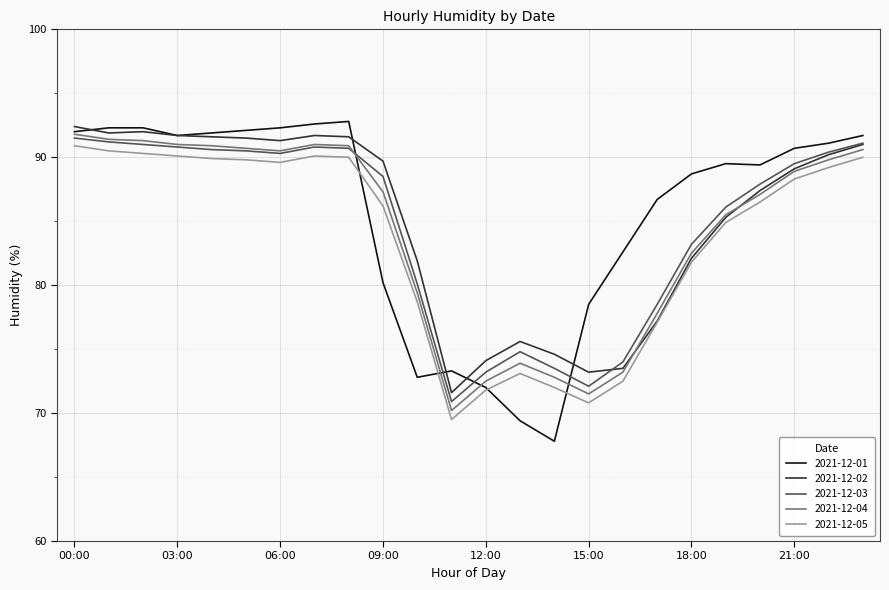

List the series in order of their overall mean, lowest first.

2021-12-05, 2021-12-04, 2021-12-03, 2021-12-02, 2021-12-01